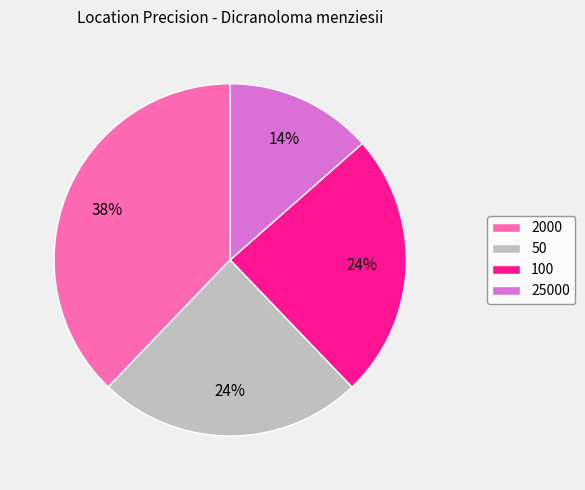

Approximately how many times larger is the value at 25000 compared to 100?

0.6